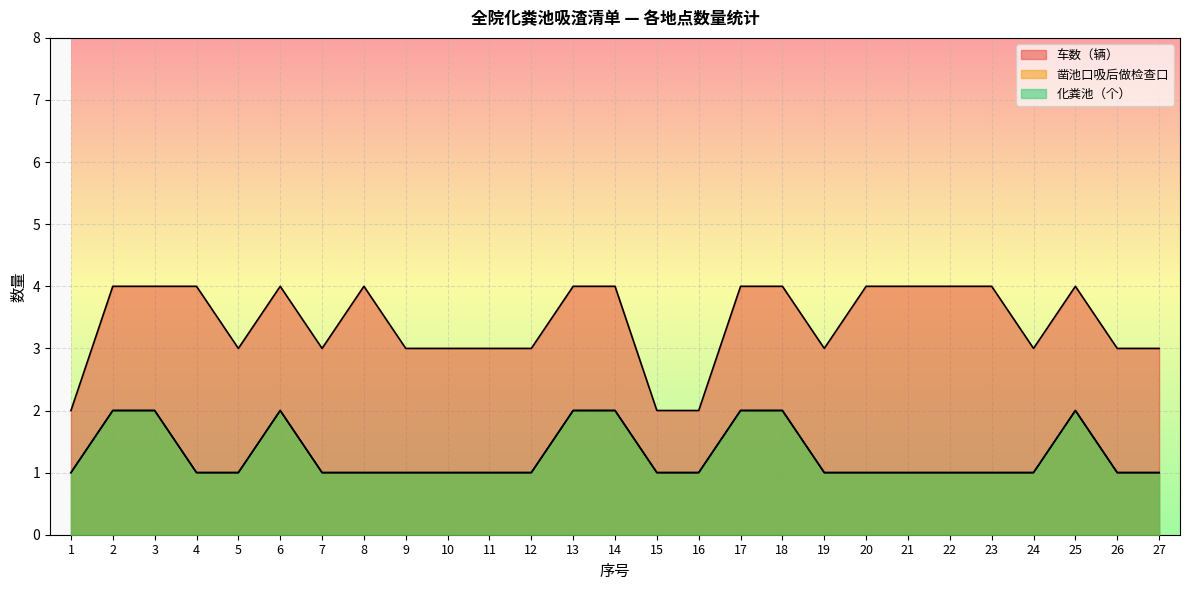

What is the spread (max minus min) of values at 7?

2